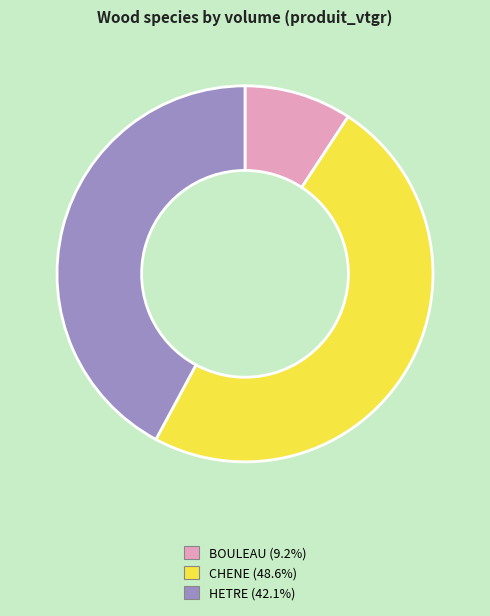

Which category has the biggest portion of the pie?

CHENE